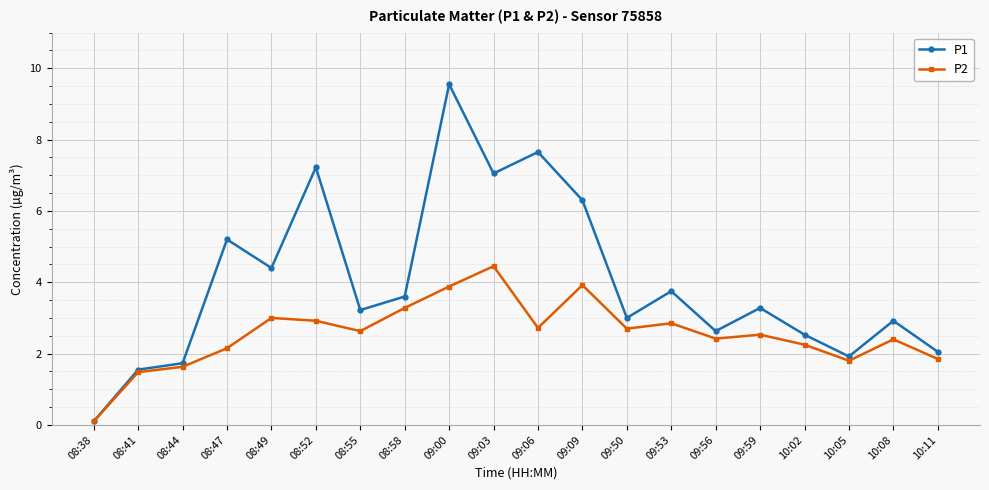

How many lines are shown in the chart?

2